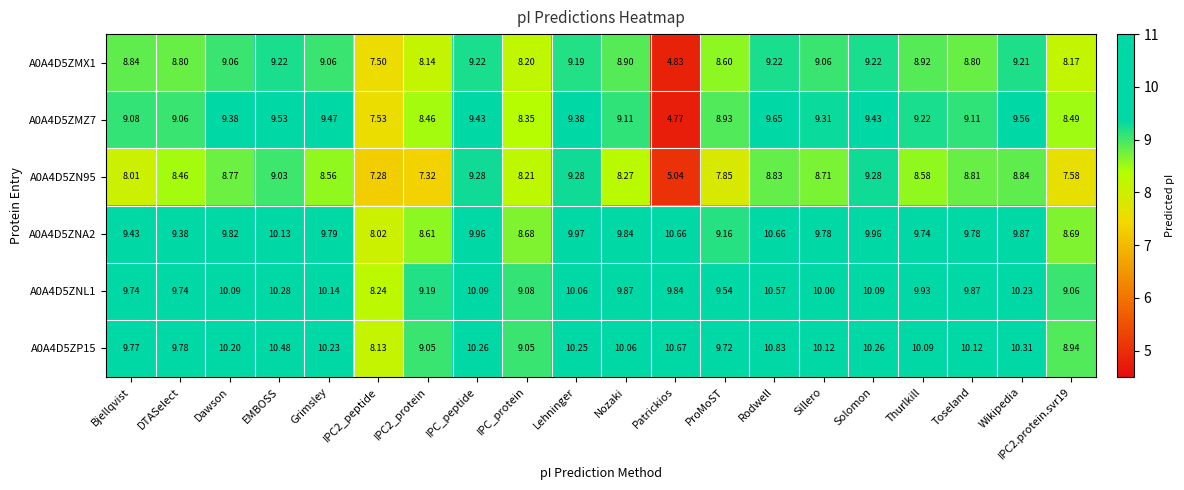

Is the value of A0A4D5ZN95 at Thurlkill greater than the value of A0A4D5ZNA2 at Grimsley?

No